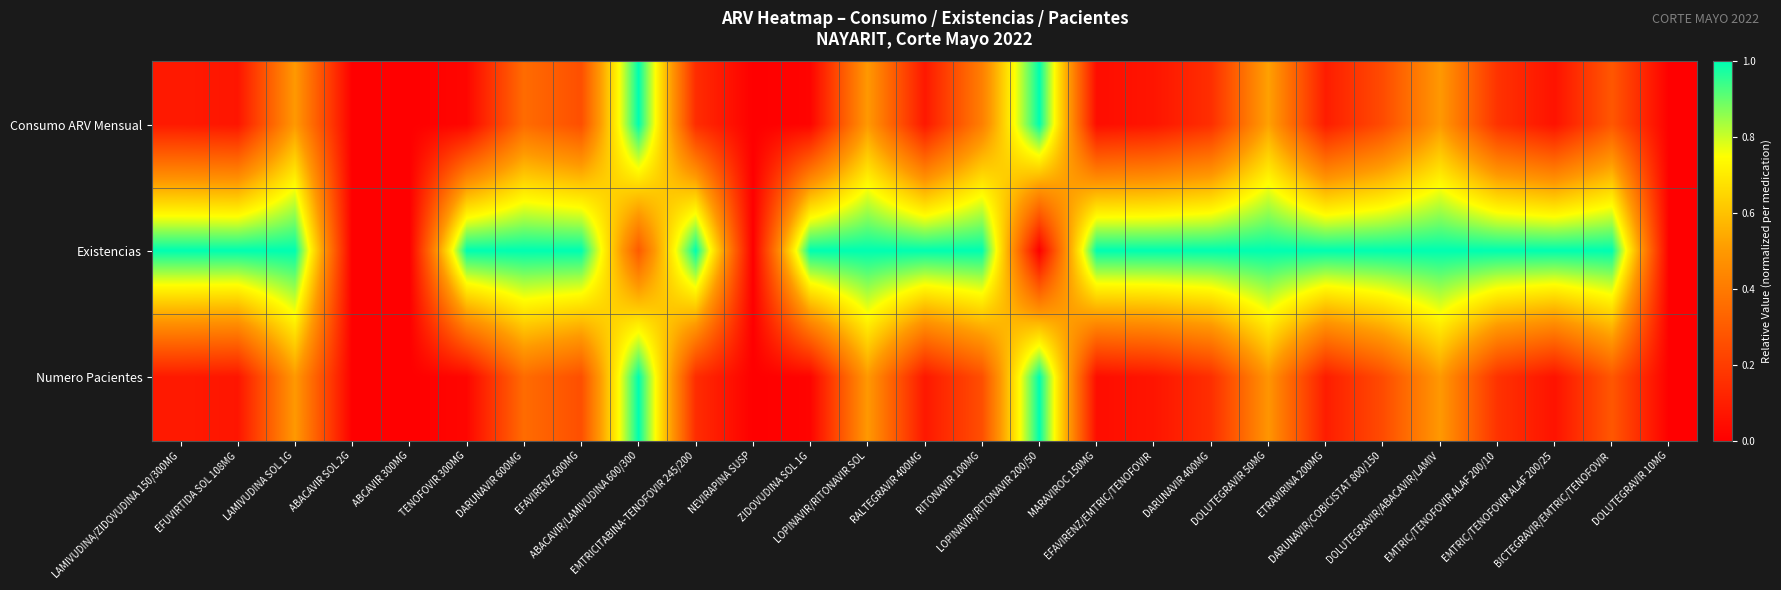

Which series has the largest range (max minus min)?

Consumo ARV Mensual